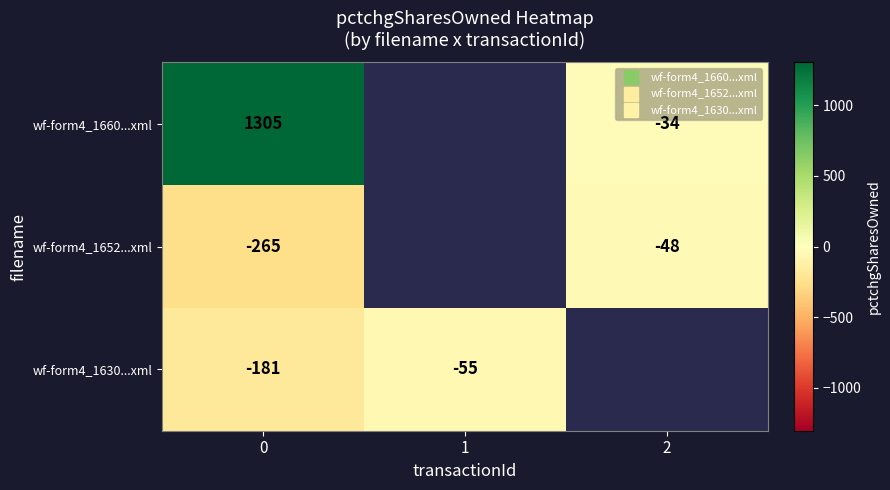

How many values in wf-form4_1652...xml are below zero?

2